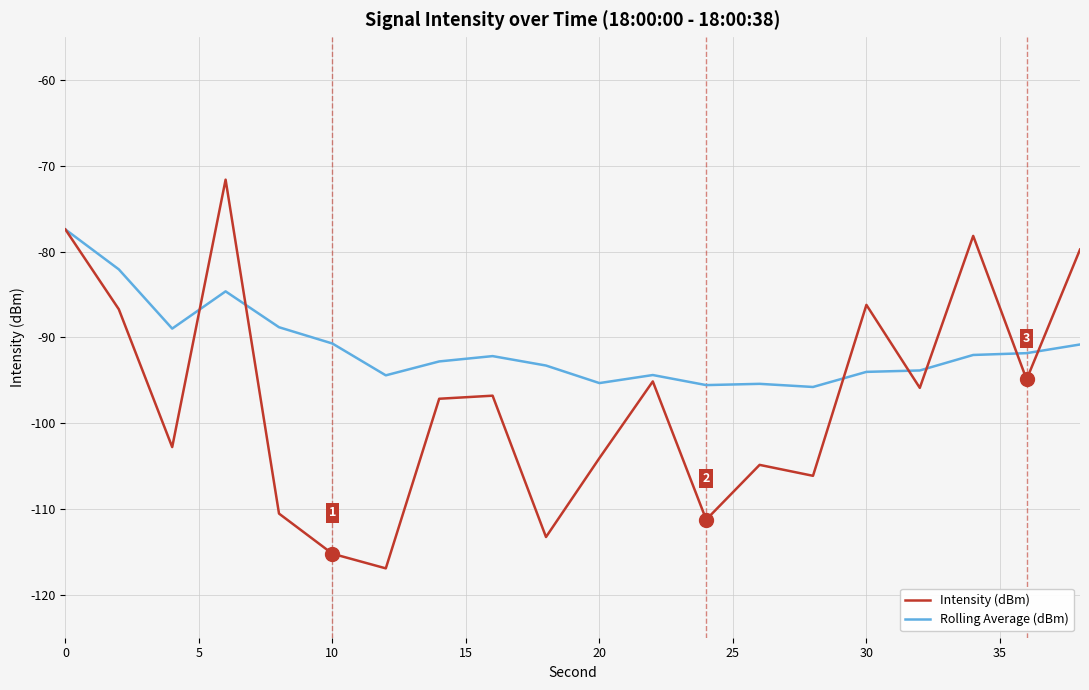

What is the sum of all Rolling Average (dBm) values?

-1824.4